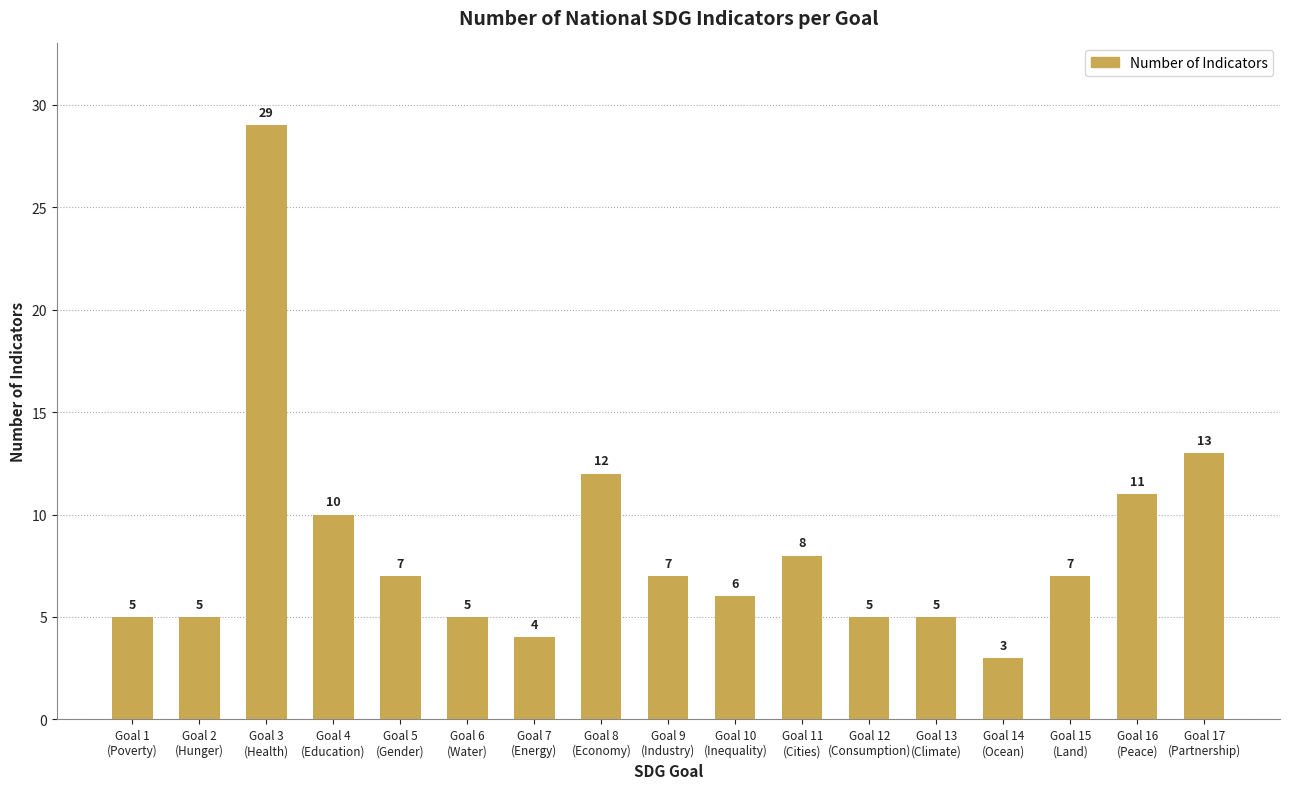

Where is the data nearest to the value 16?

Goal 17
(Partnership)